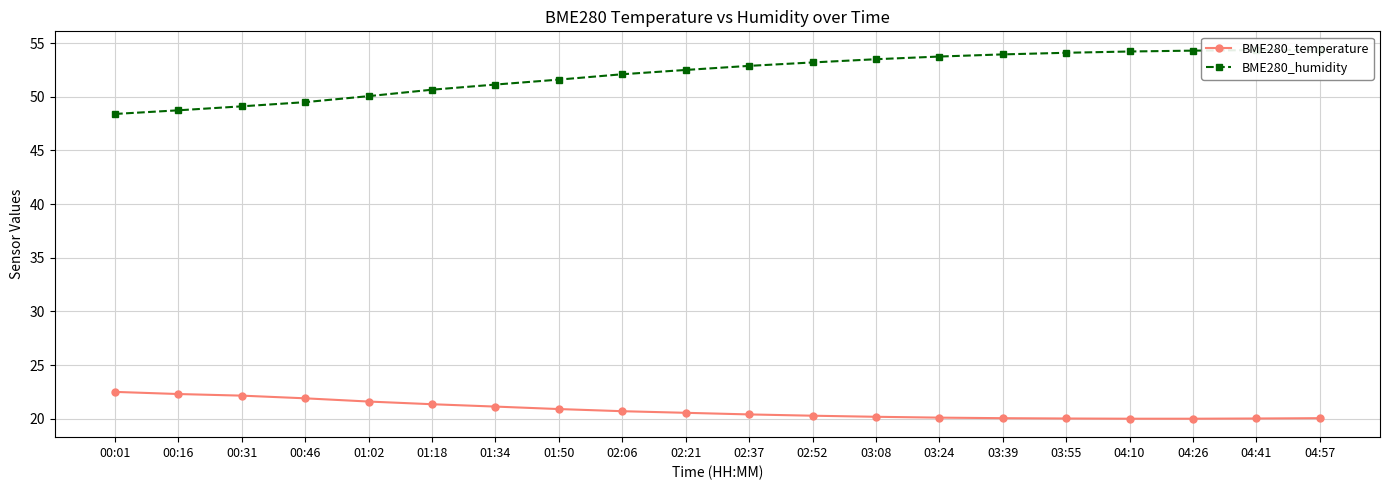

Which series has the largest range (max minus min)?

BME280_humidity